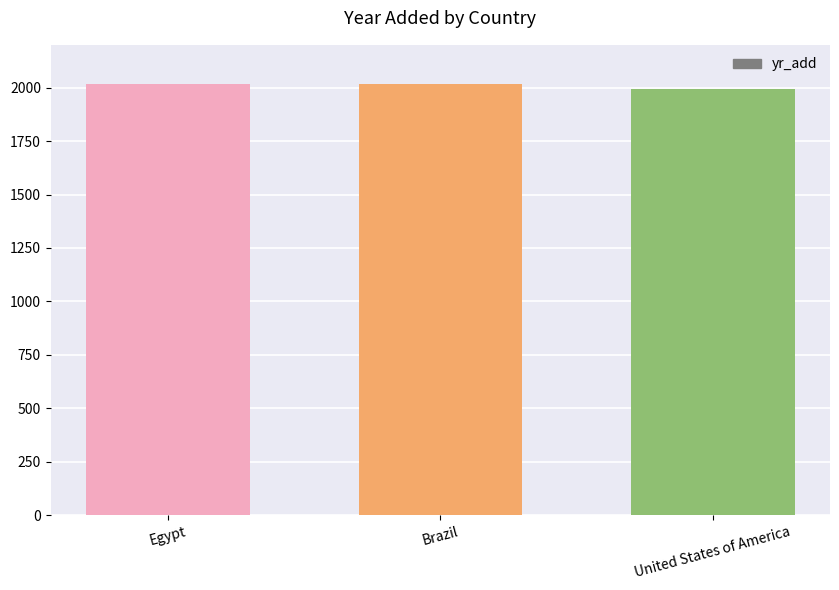

What is the value of the 3rd bar from the left?

1994